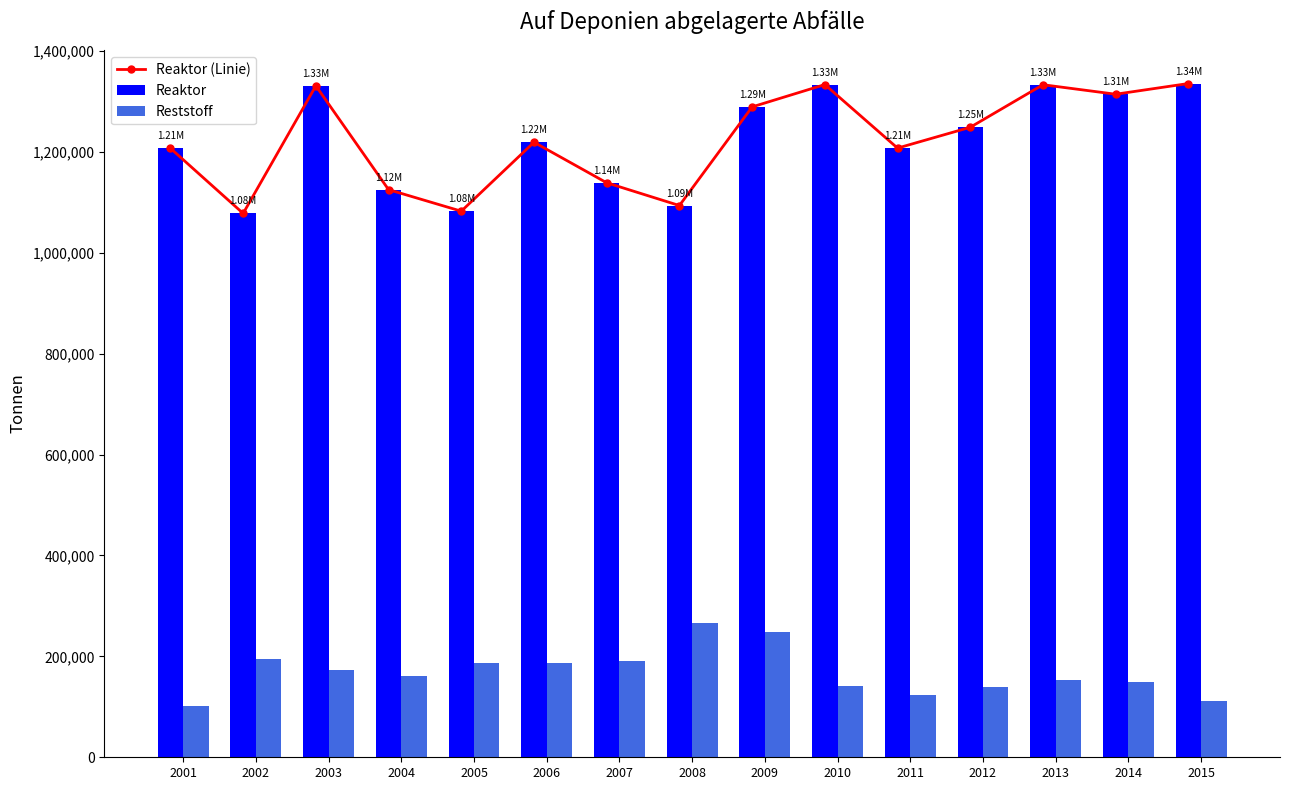

List the series in order of their peak value, highest first.

Reaktor (Linie), Reaktor, Reststoff